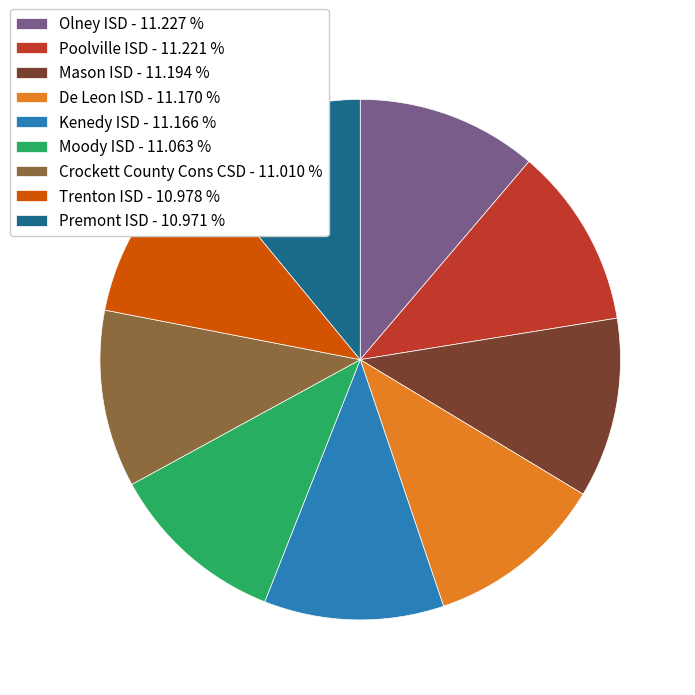

How many segments does this pie chart have?

9